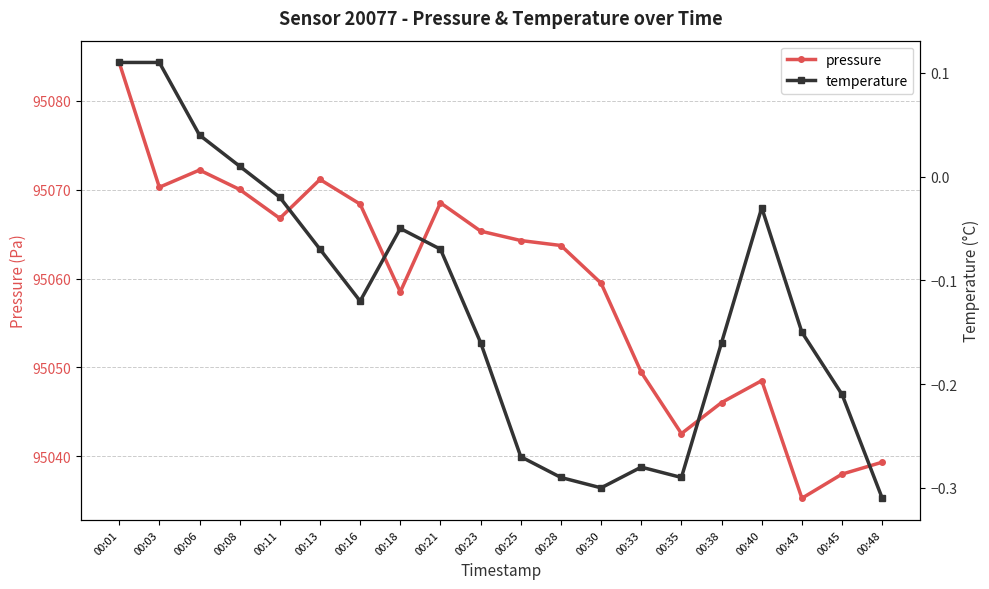

What is the minimum value shown in the chart?

-0.3